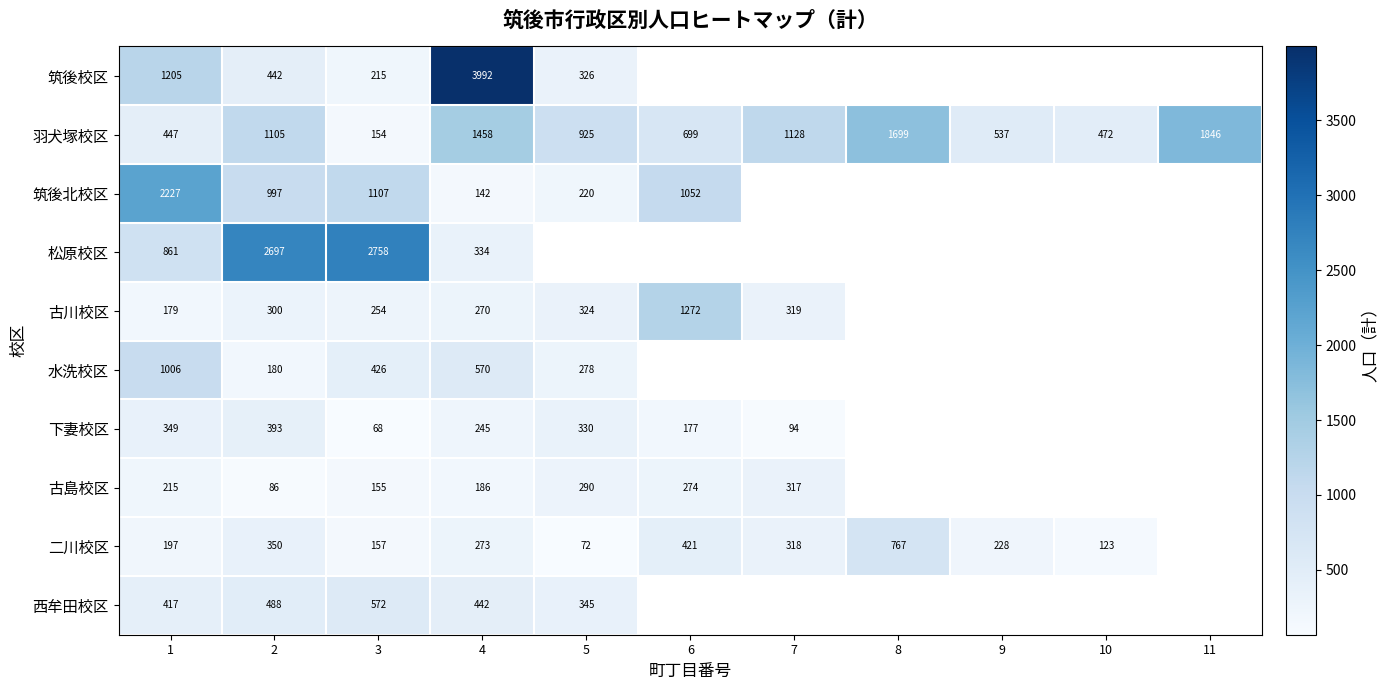

What is the minimum value shown in the chart?

68.0